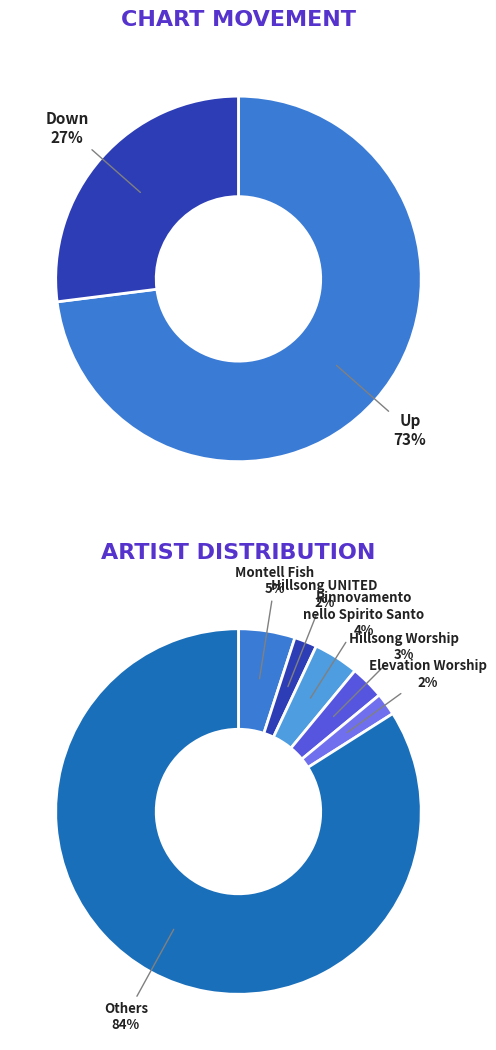

To the nearest percent, what is the average slice percentage?

50%